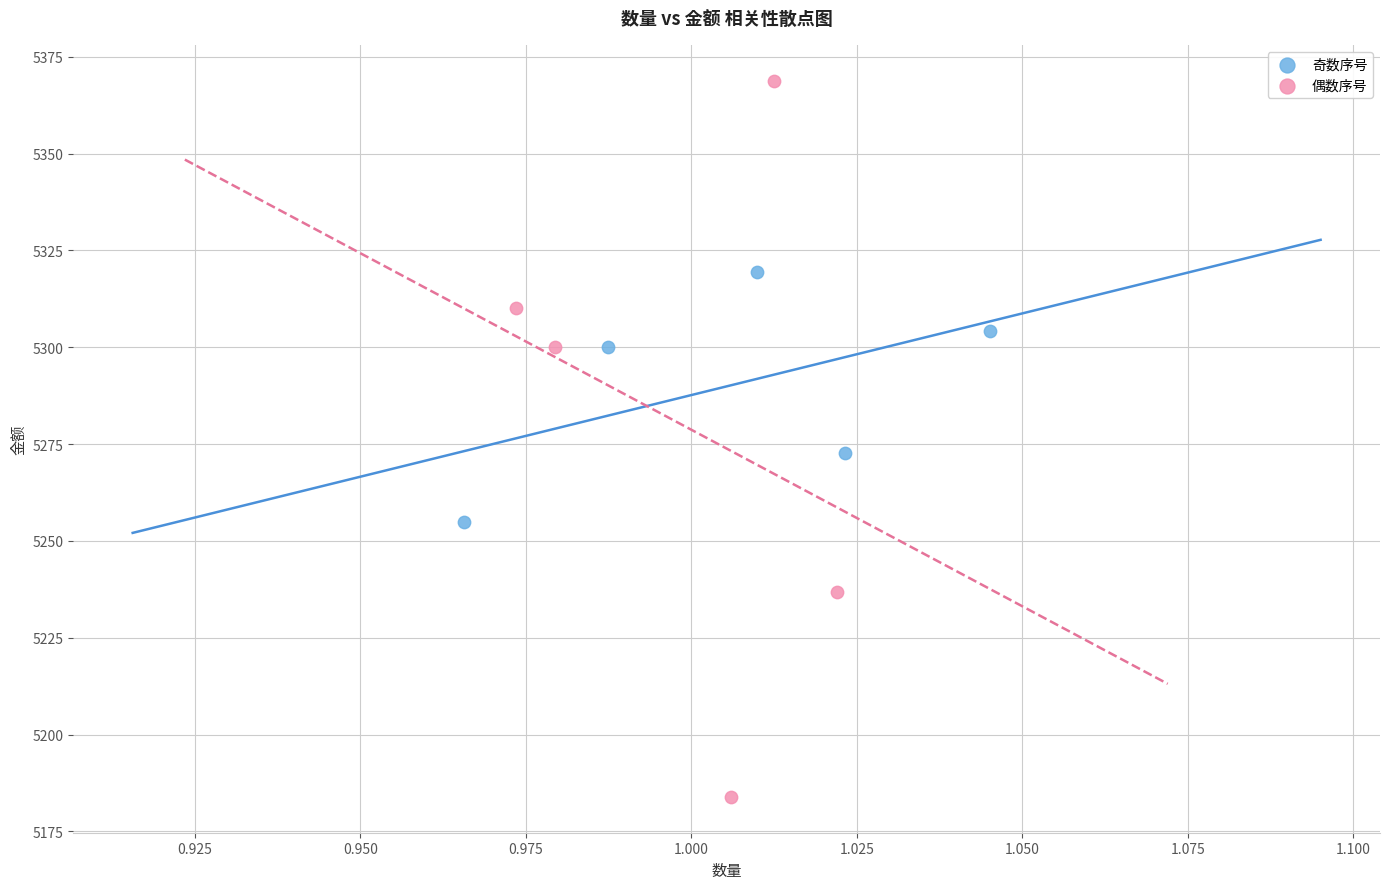

Which series reaches the minimum Y coordinate?

偶数序号